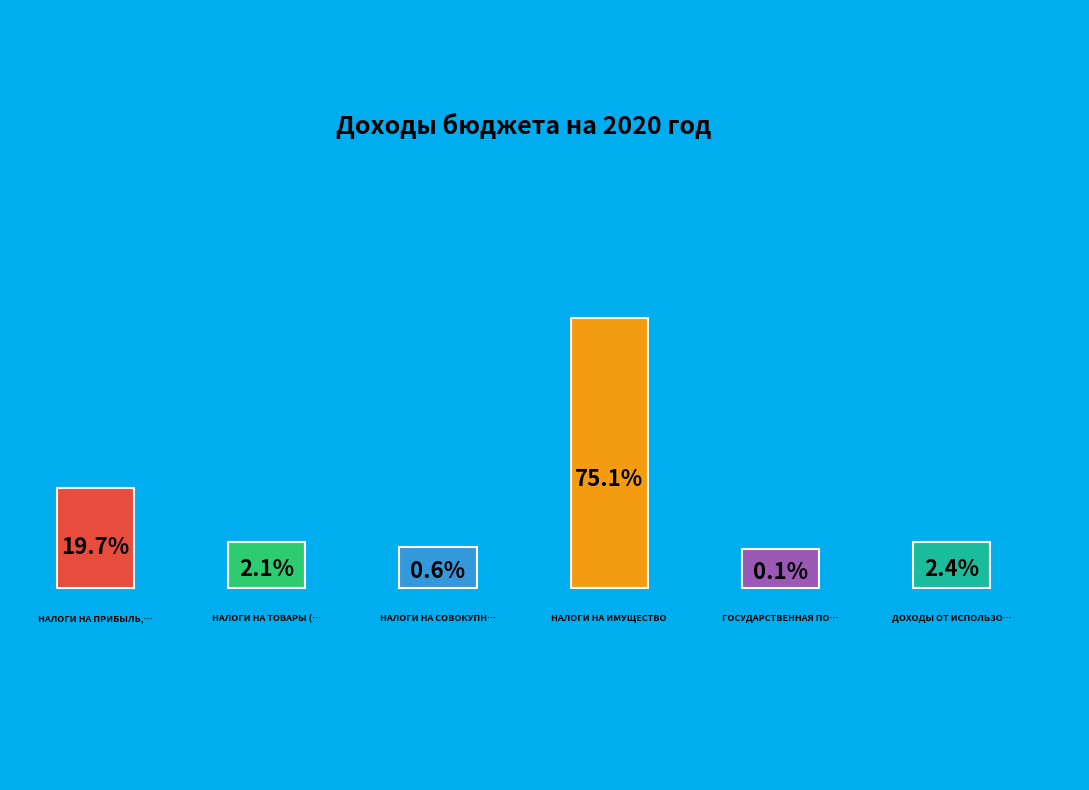

How much of the chart is everything except ДОХОДЫ ОТ ИСПОЛЬЗОВАНИЯ ИМУЩЕСТВА?

97.6%